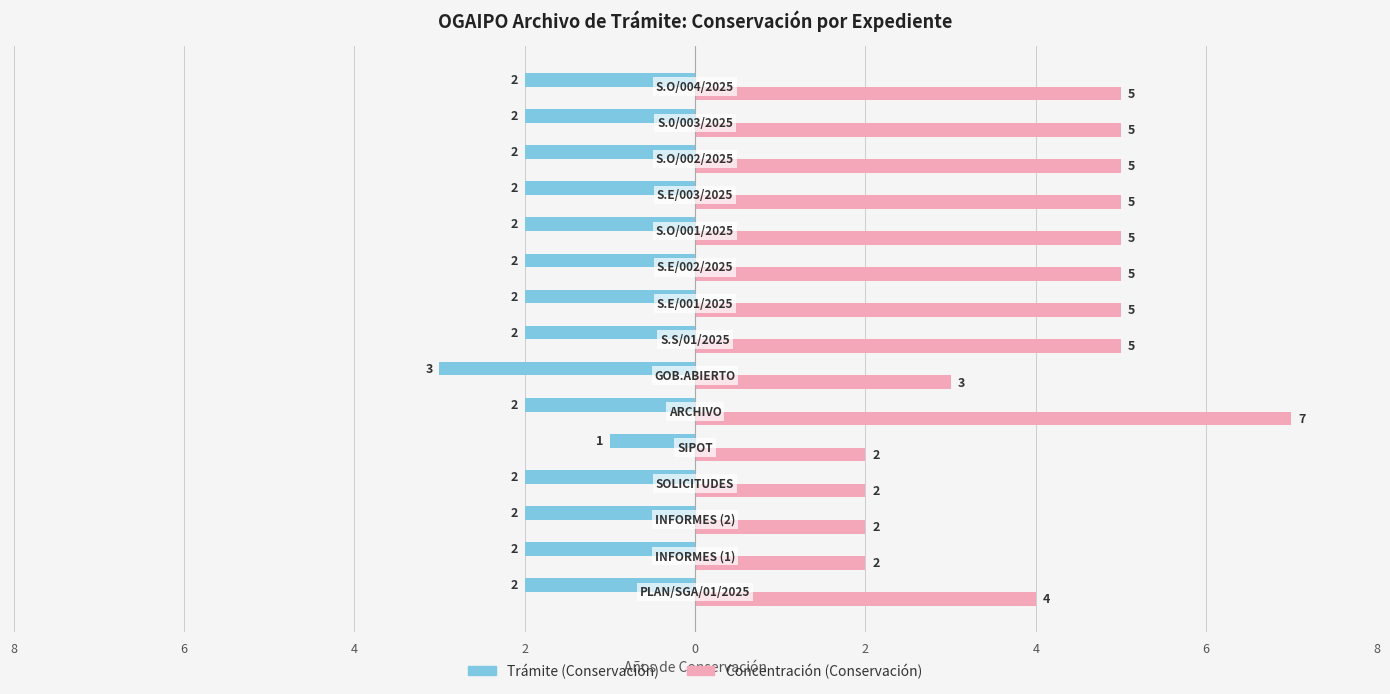

Which series has the largest range (max minus min)?

Concentración (Conservación)